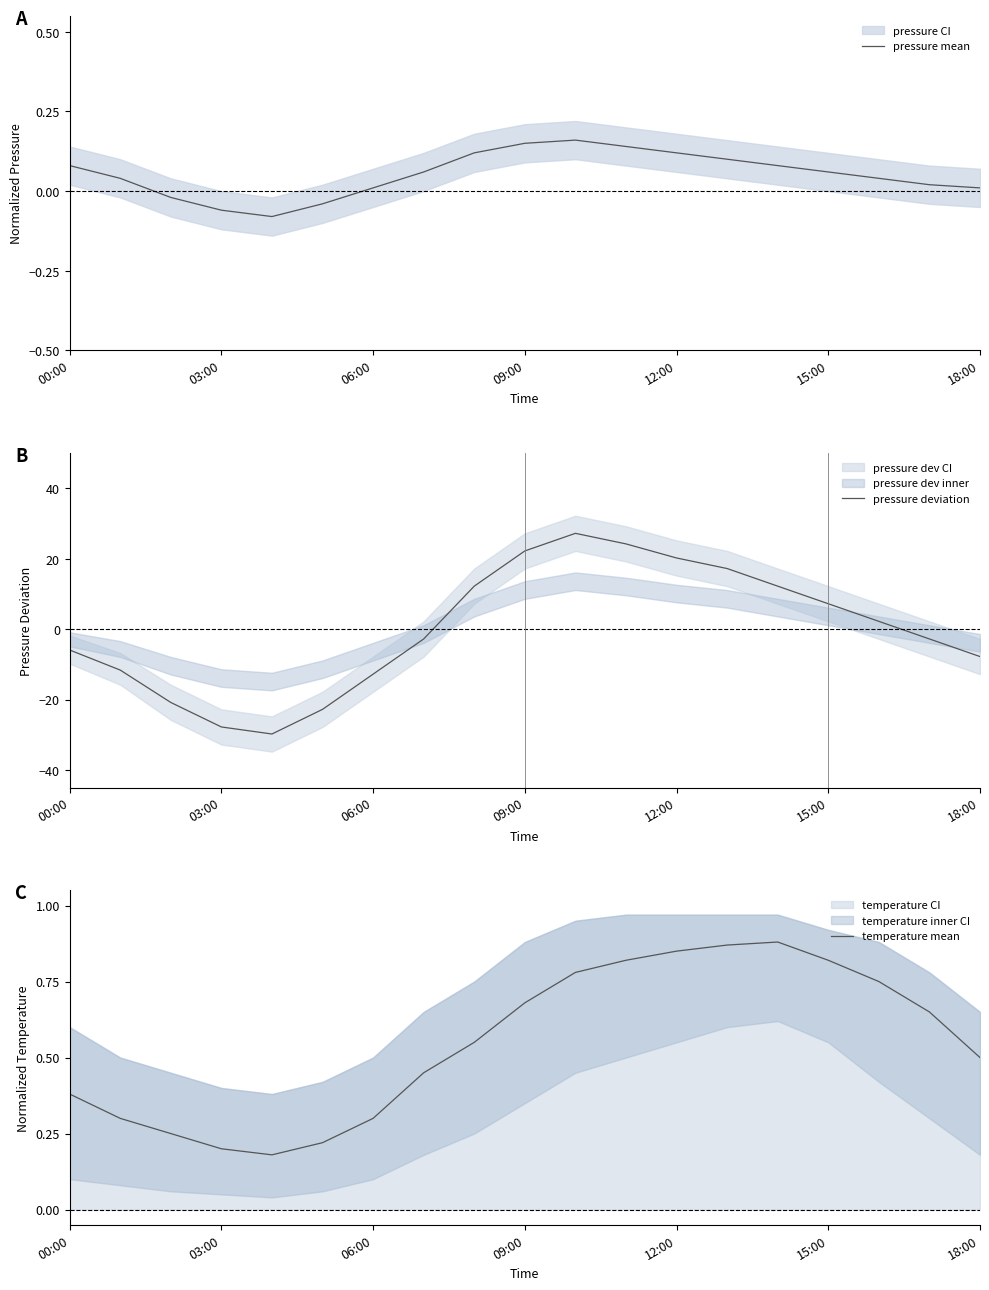

What is the label of the 6th point from the left?

15:00